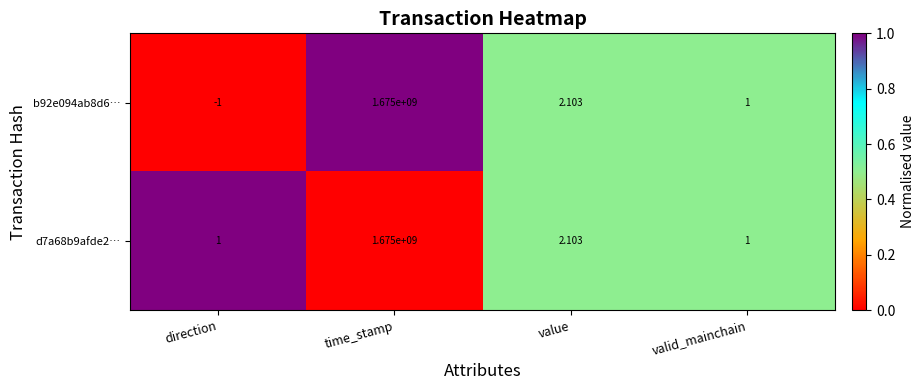

At which label does b92e094ab8d6… first exceed 2?

time_stamp